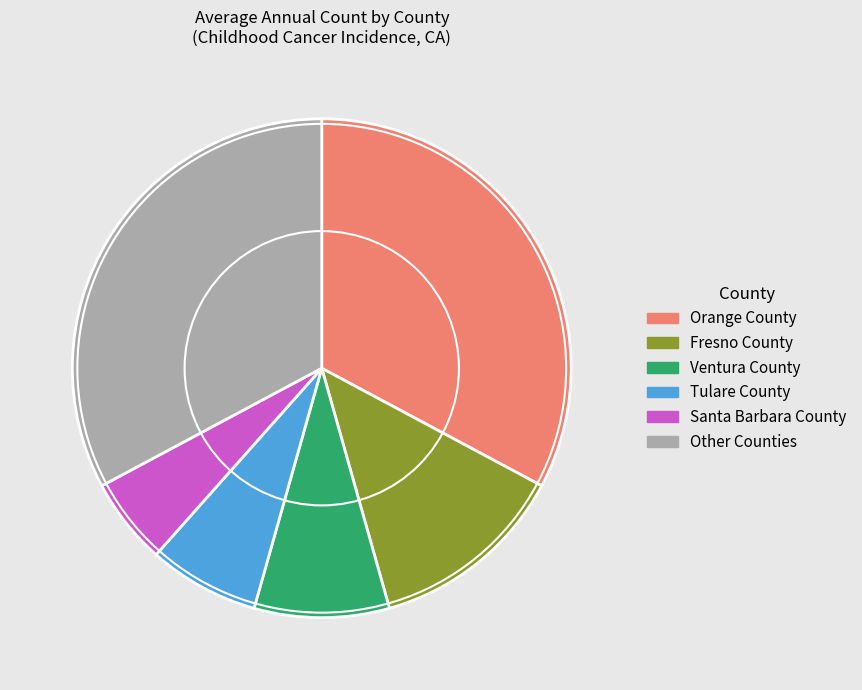

Is the sum of Fresno County and Tulare County greater than half?

No